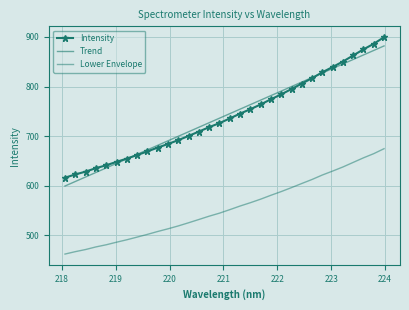

Reading left to right, transcribe all the data shown in this chart.

Intensity: 616.3	622.7	628.4	635.5	641.2	648.1	654.7	661.9	669.2	676.9	684.2	691.9	700.4	709.2	718.1	726.3	735.7	745.4	754.3	763.9	774.4	784.3	795.0	806.0	816.9	828.8	839.5	850.4	862.8	875.0	886.3	899.6
Trend: 599.4	608.5	617.6	626.8	635.9	645.0	654.1	663.3	672.4	681.5	690.6	699.7	708.9	718.0	727.1	736.2	745.3	754.4	763.5	772.7	781.8	790.9	800.0	809.1	818.2	827.3	836.4	845.5	854.6	863.7	872.8	881.9
Lower Envelope: 462.2	467.0	471.3	476.6	480.9	486.1	491.0	496.4	501.9	507.7	513.1	518.9	525.3	531.9	538.6	544.7	551.7	559.1	565.7	572.9	580.8	588.2	596.2	604.5	612.6	621.6	629.6	637.8	647.1	656.3	664.7	674.7